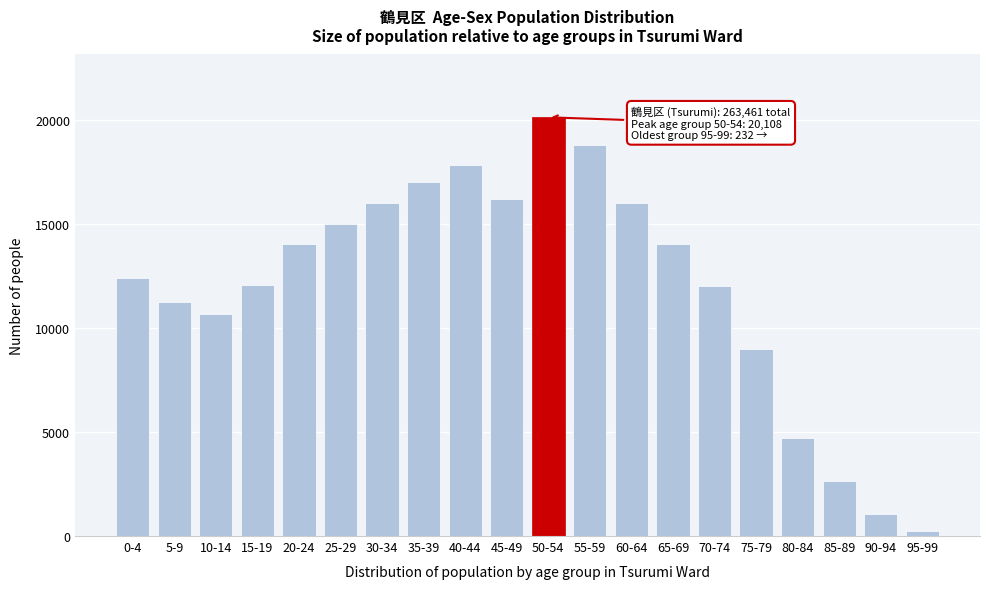

What is the difference between the maximum and minimum values?

19876